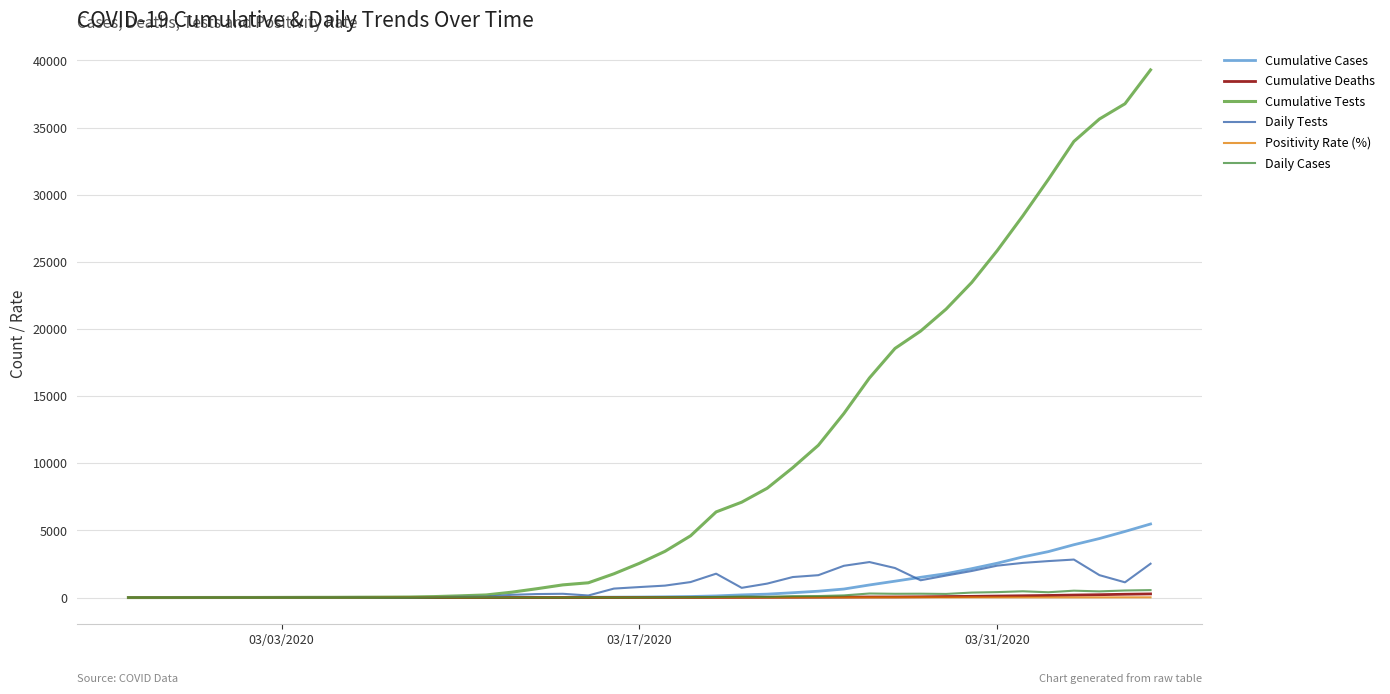

What is the maximum value shown in the chart?

39293.0